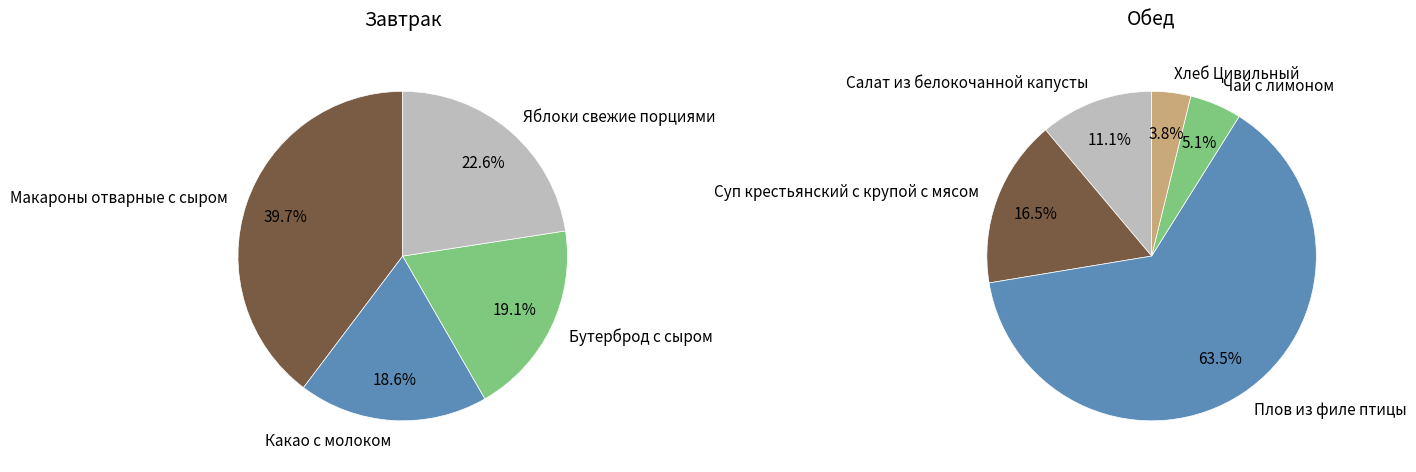

Which slice is the smallest?

Хлеб Цивильный